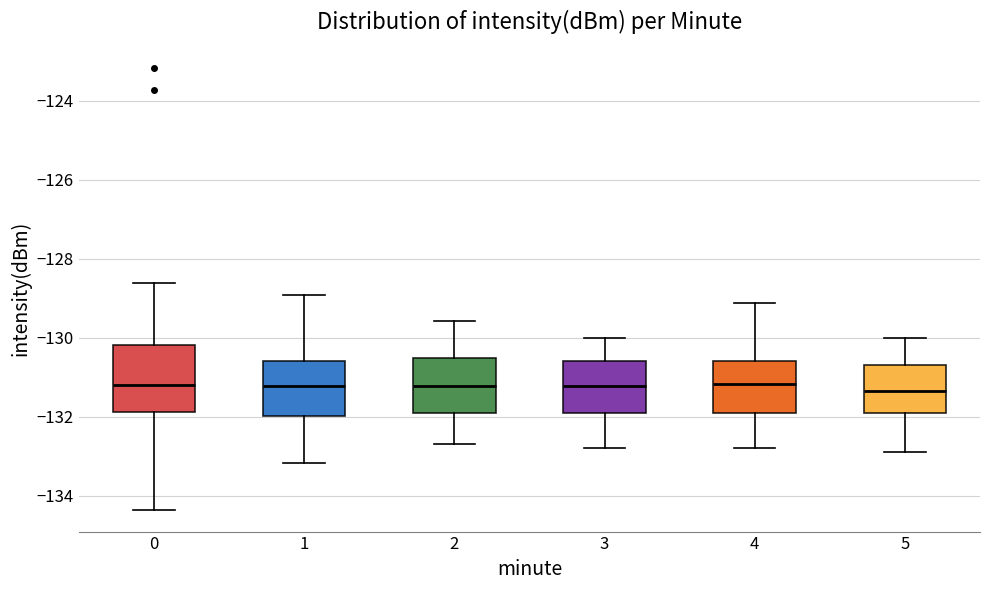

Where does the median line of the box at x = 0 sit on the y-axis? The values are not printed on the chart, so give them approximately, as read against the axis.

-131.2